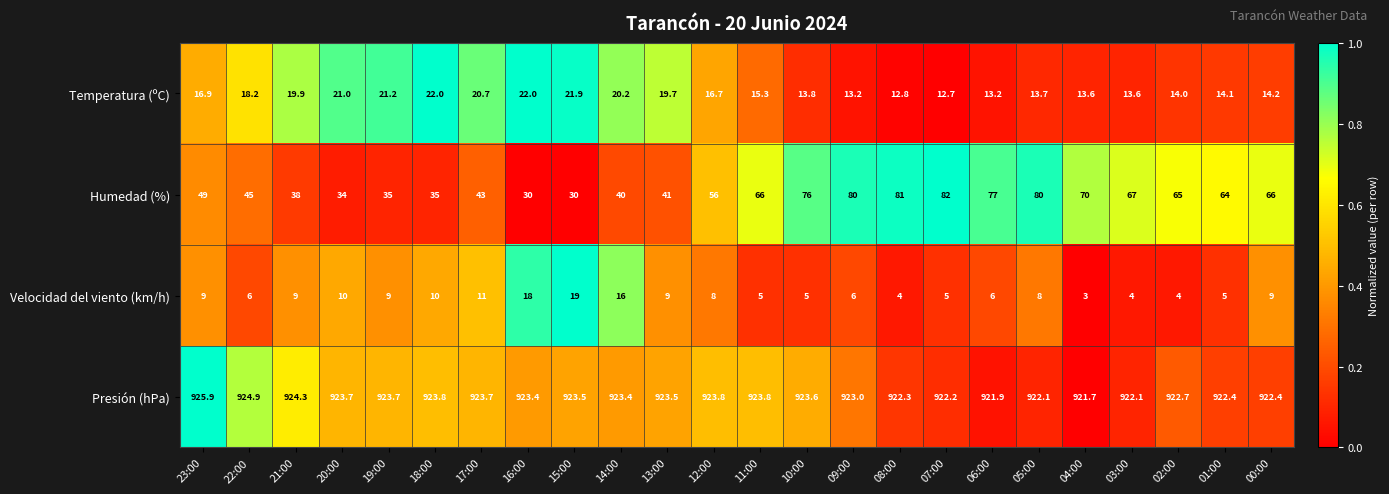

What is the difference between the Humedad (%) values at 10:00 and 12:00?

20.0